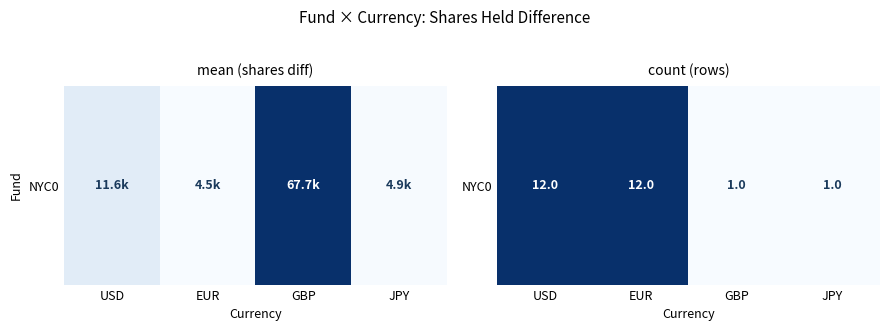

What is the difference between the values at EUR and GBP?

1